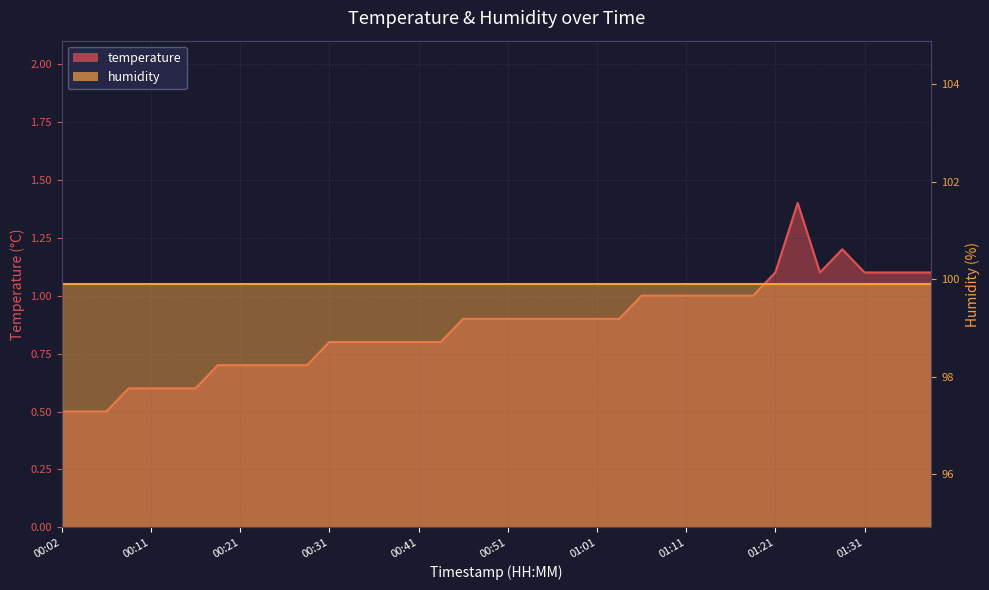

Reading left to right, transcribe all the data shown in this chart.

00:02=0.5	00:04=0.5	00:07=0.5	00:09=0.6	00:11=0.6	00:14=0.6	00:16=0.6	00:19=0.7	00:21=0.7	00:24=0.7	00:26=0.7	00:29=0.7	00:31=0.8	00:33=0.8	00:36=0.8	00:38=0.8	00:41=0.8	00:43=0.8	00:46=0.9	00:48=0.9	00:51=0.9	00:53=0.9	00:56=0.9	00:58=0.9	01:01=0.9	01:03=0.9	01:06=1.0	01:08=1.0	01:11=1.0	01:13=1.0	01:16=1.0	01:18=1.0	01:21=1.1	01:23=1.4	01:26=1.1	01:28=1.2	01:31=1.1	01:33=1.1	01:36=1.1	01:38=1.1